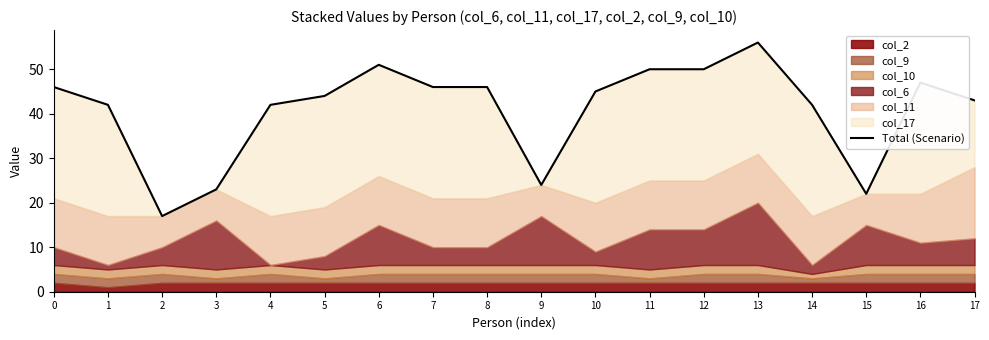

What is the approximate value at 10, to the nearest 10?

40